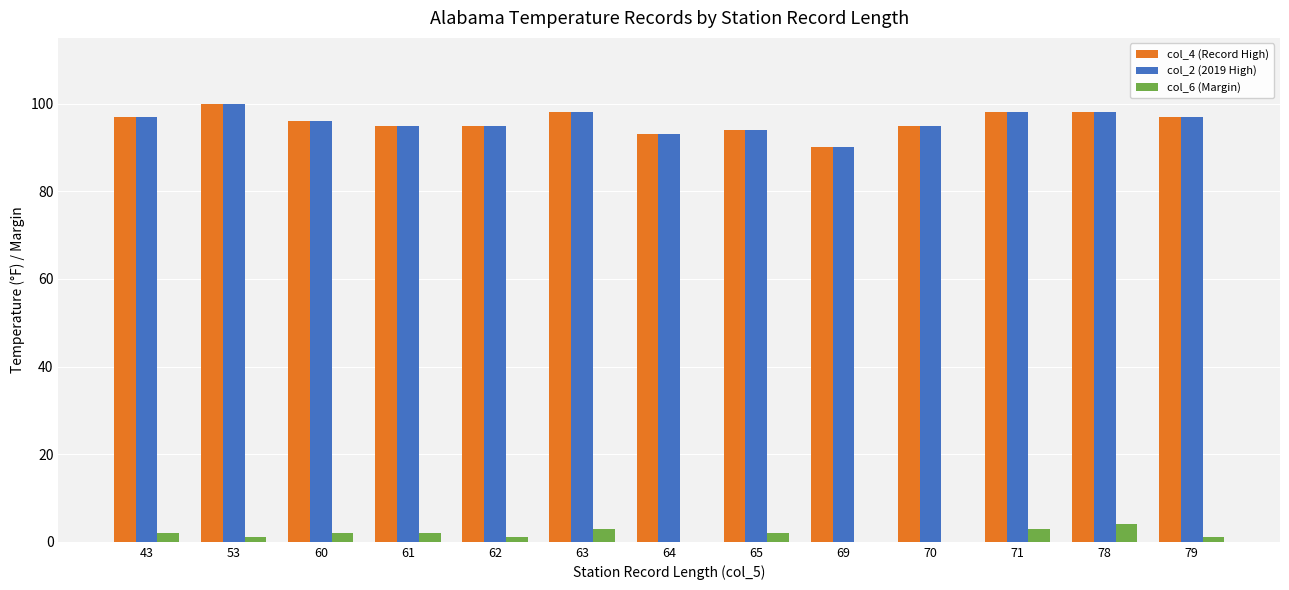

The value of col_4 (Record High) at 65 is 61. True or false?

False